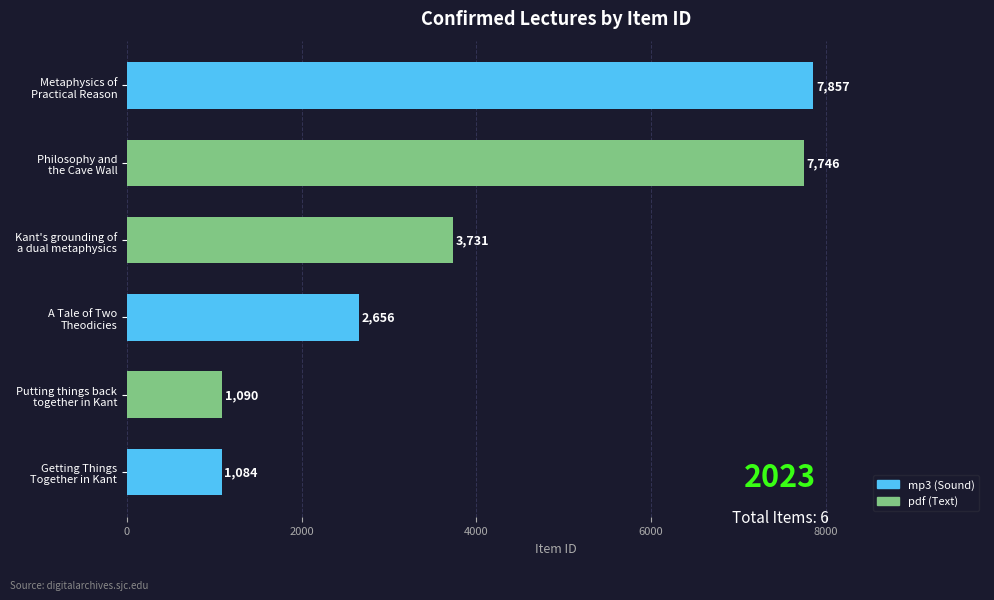

What is the difference between the maximum and minimum values?

6773